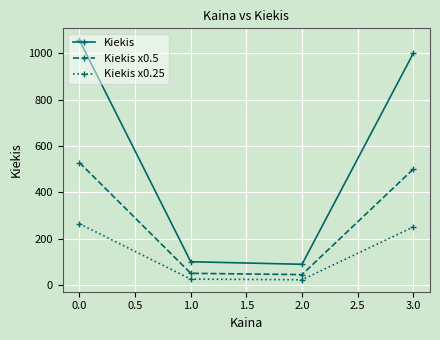

What is the difference between the highest and lowest values at 1.0?

75.0